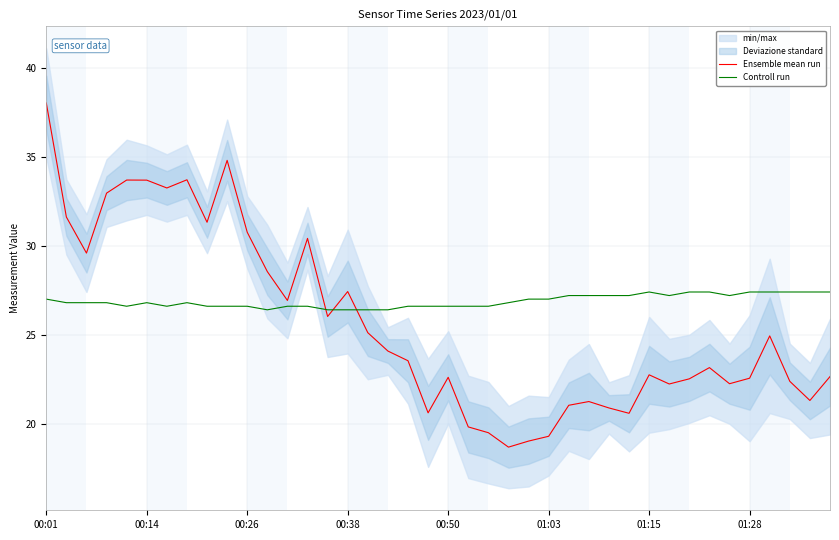

True or false: Controll run has more than 1 points higher than both neighbors.

True